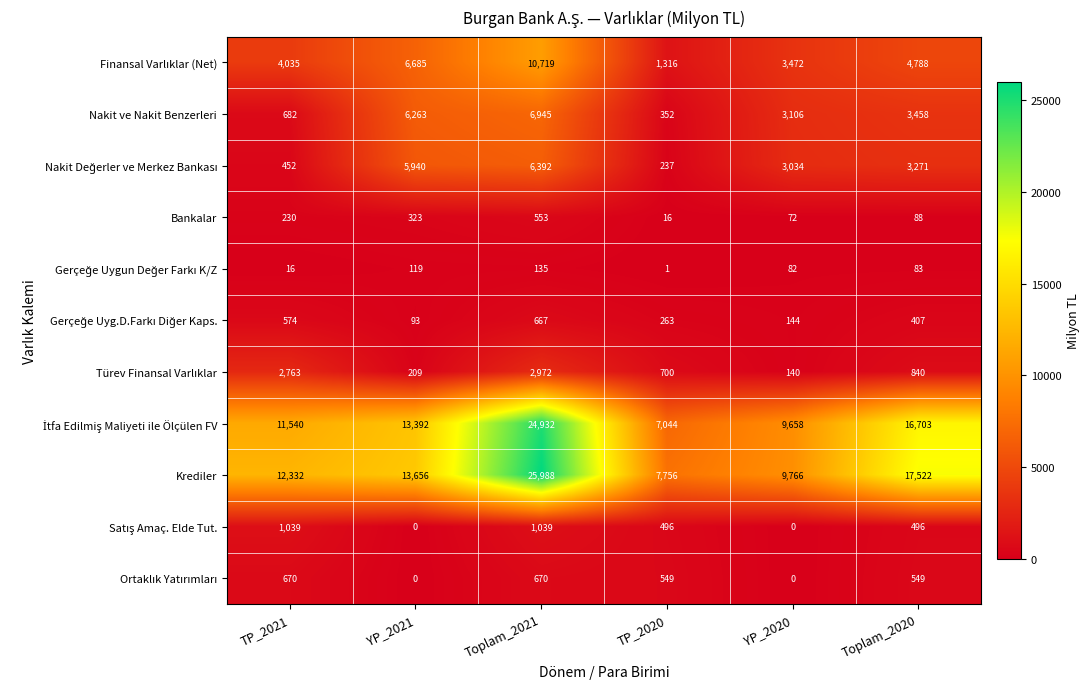

What is the greatest value displayed?

25988